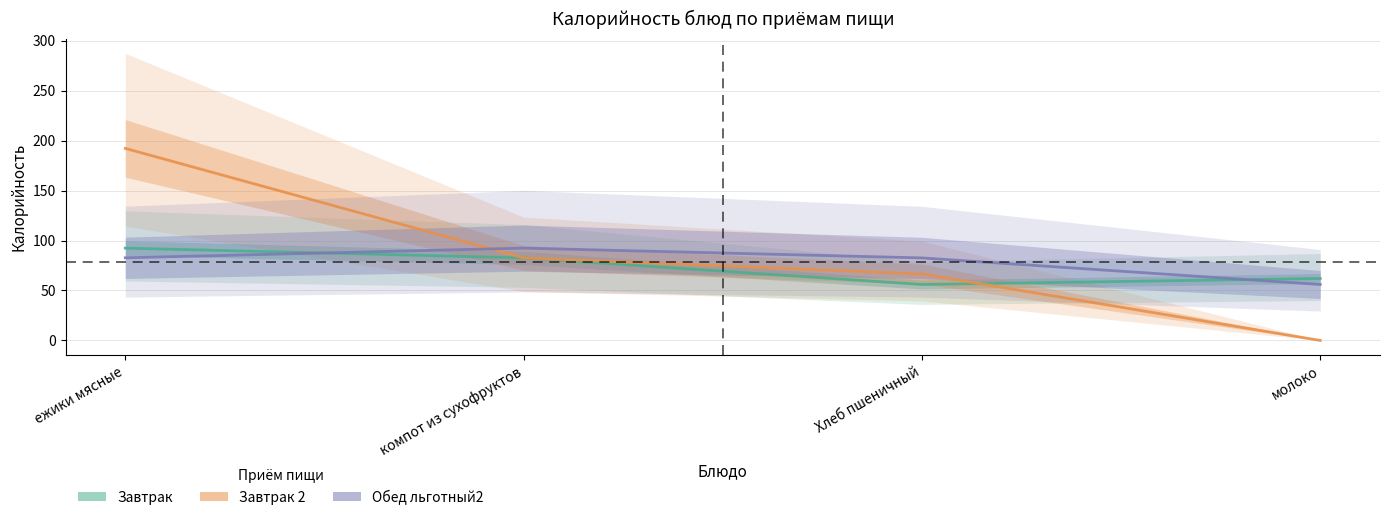

What position from the left is Хлеб пшеничный?

3